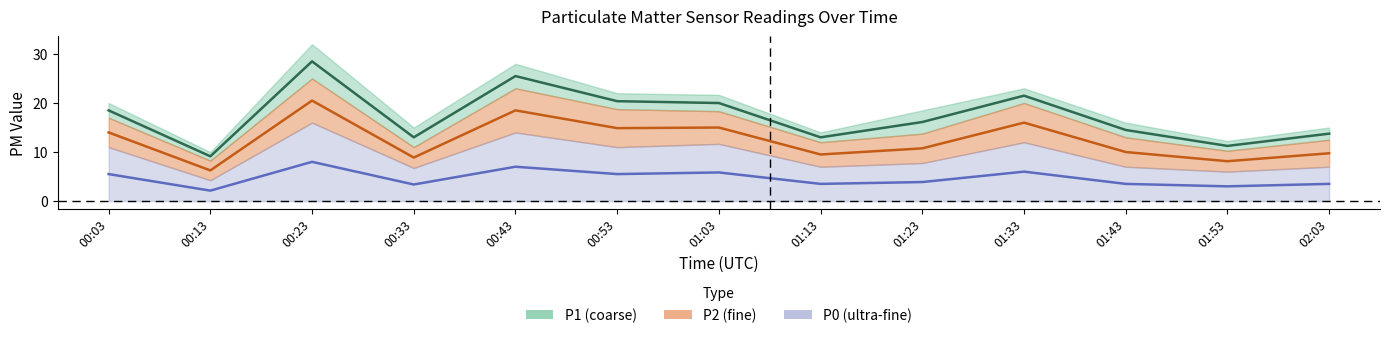

What is the difference between the maximum and minimum values in the P2 series?

14.2